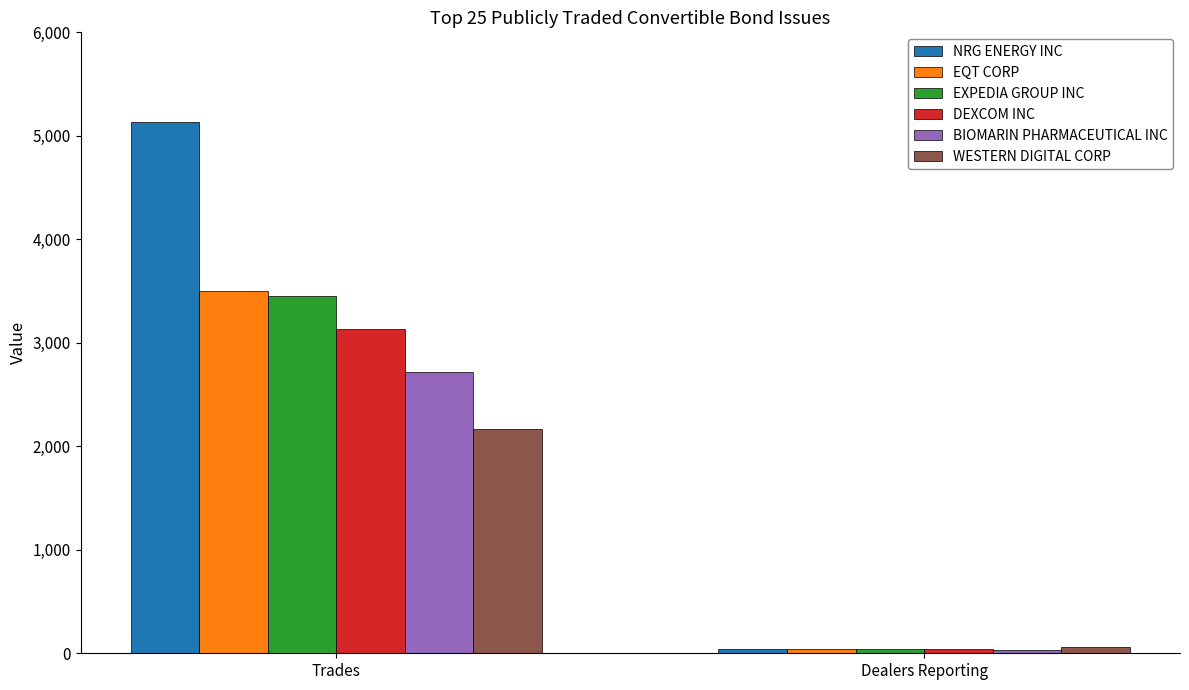

Are the bars grouped side by side (vs. stacked)?

Yes